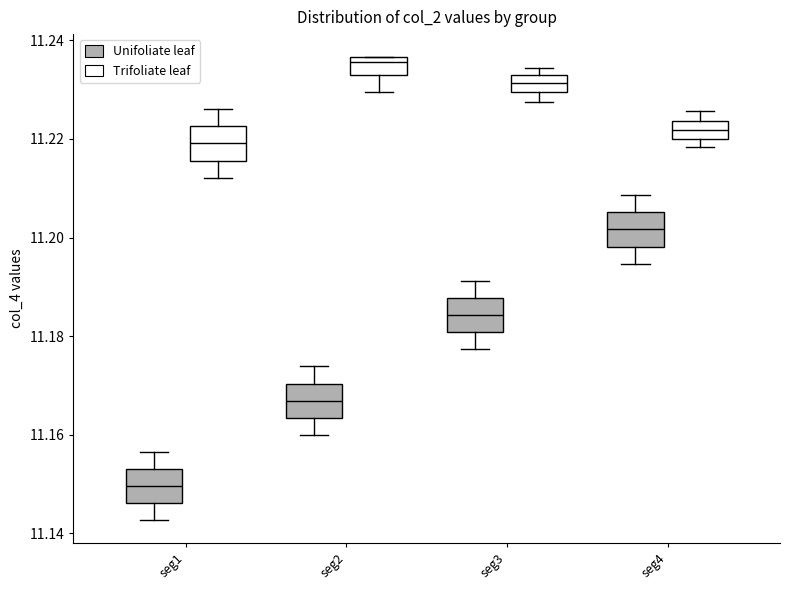

Reading left to right, transcribe this box plot: for each box, give where its median line is, the range the box spans, and where its two whiskers end, as read against the y-axis. The values are not printed on the chart, so give them approximately, as read against the axis.

seg1 (Unifoliate leaf): median 11.150, box 11.146 to 11.154, whiskers 11.142 to 11.156
seg1 (Trifoliate leaf): median 11.220, box 11.216 to 11.222, whiskers 11.212 to 11.226
seg2 (Unifoliate leaf): median 11.166, box 11.164 to 11.170, whiskers 11.160 to 11.174
seg2 (Trifoliate leaf): median 11.236 (just below the box's upper edge), box 11.234 to 11.236, whiskers 11.230 to 11.236
seg3 (Unifoliate leaf): median 11.184, box 11.180 to 11.188, whiskers 11.178 to 11.192
seg3 (Trifoliate leaf): median 11.232 (inside the box), box 11.230 to 11.232, whiskers 11.228 to 11.234
seg4 (Unifoliate leaf): median 11.202, box 11.198 to 11.206, whiskers 11.194 to 11.208
seg4 (Trifoliate leaf): median 11.222, box 11.220 to 11.224, whiskers 11.218 to 11.226